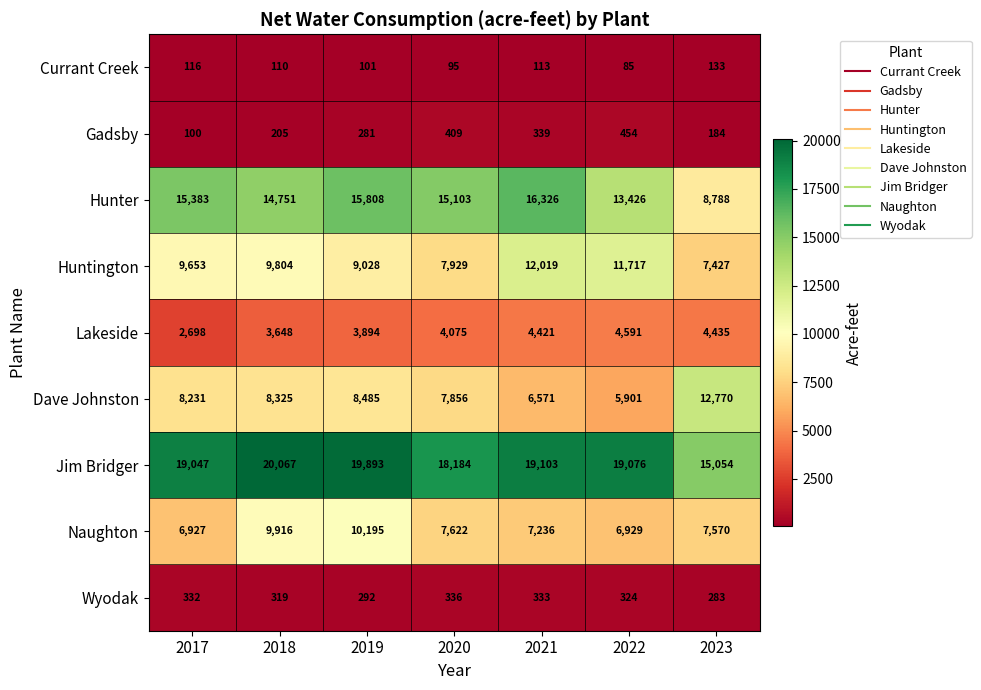

Rank the series at 2020 from lowest to highest value.

Currant Creek, Wyodak, Gadsby, Lakeside, Naughton, Dave Johnston, Huntington, Hunter, Jim Bridger